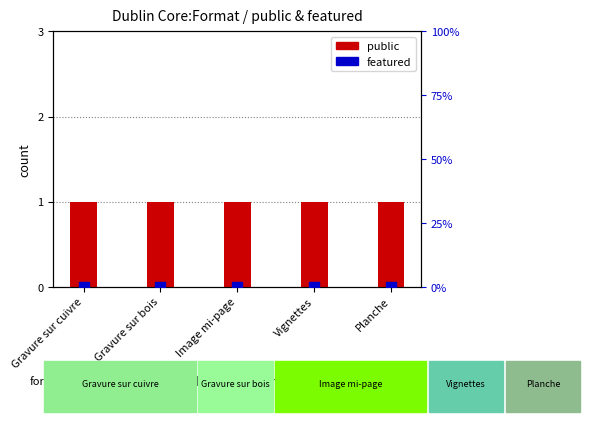

Reading right to left, transcribe all the data shown in this chart.

public: Planche=1	Vignettes=1	Image mi-page=1	Gravure sur bois=1	Gravure sur cuivre=1
featured (scaled): Planche=0	Vignettes=0	Image mi-page=0	Gravure sur bois=0	Gravure sur cuivre=0